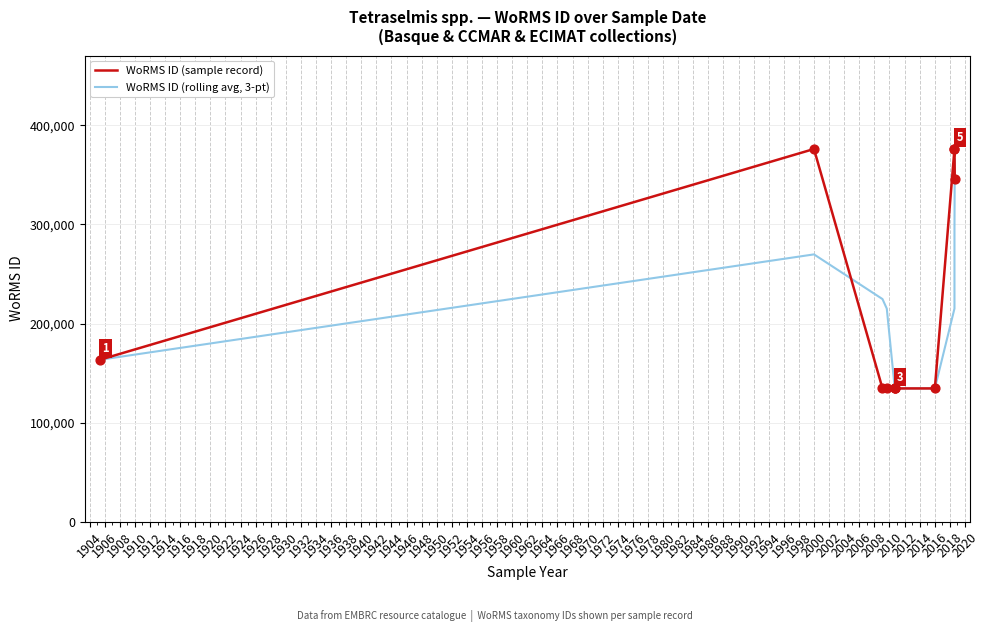

Which series reaches the minimum Y coordinate?

WoRMS ID (sample record)